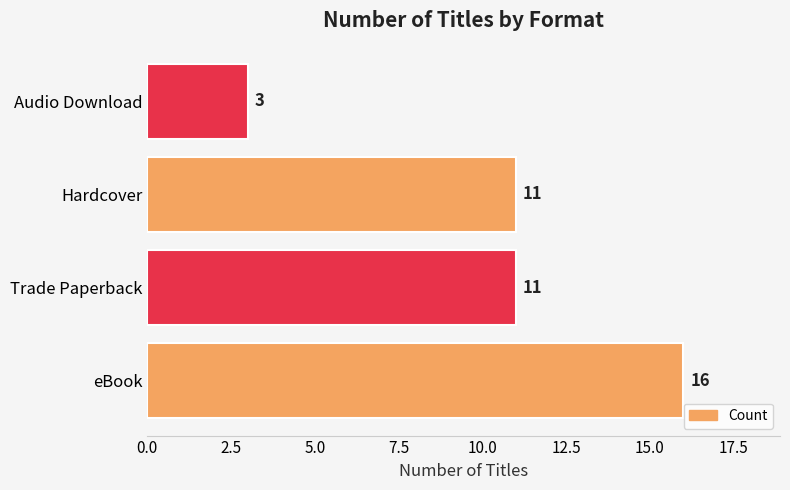

The value at Audio Download is 1. True or false?

False